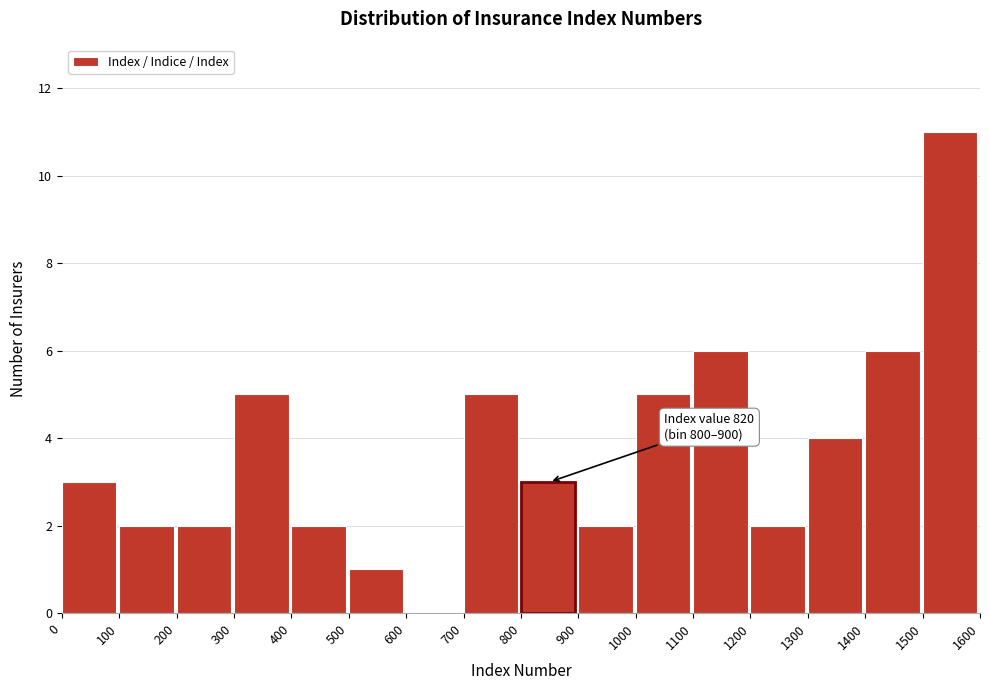

Over which range of the x-axis is the bar tallest?

1500 to 1600